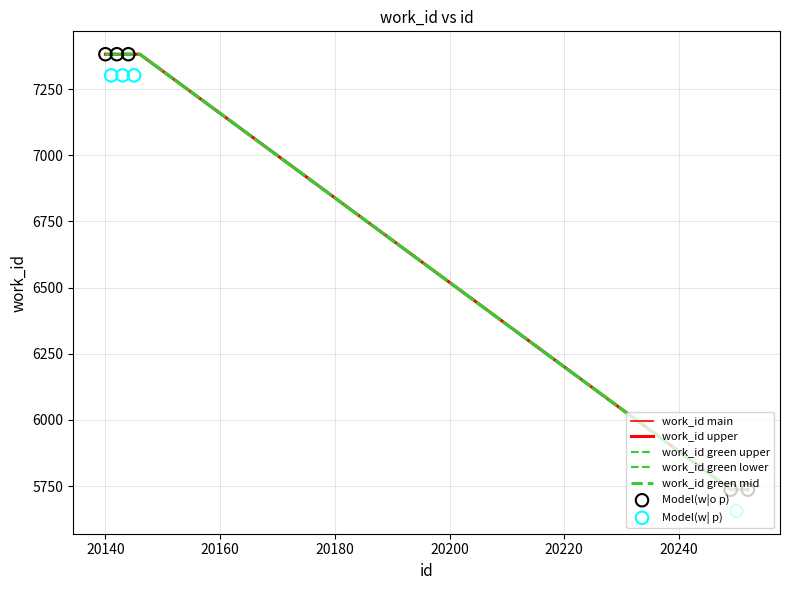

What is the change in value from 20146 to 20252?

-1646